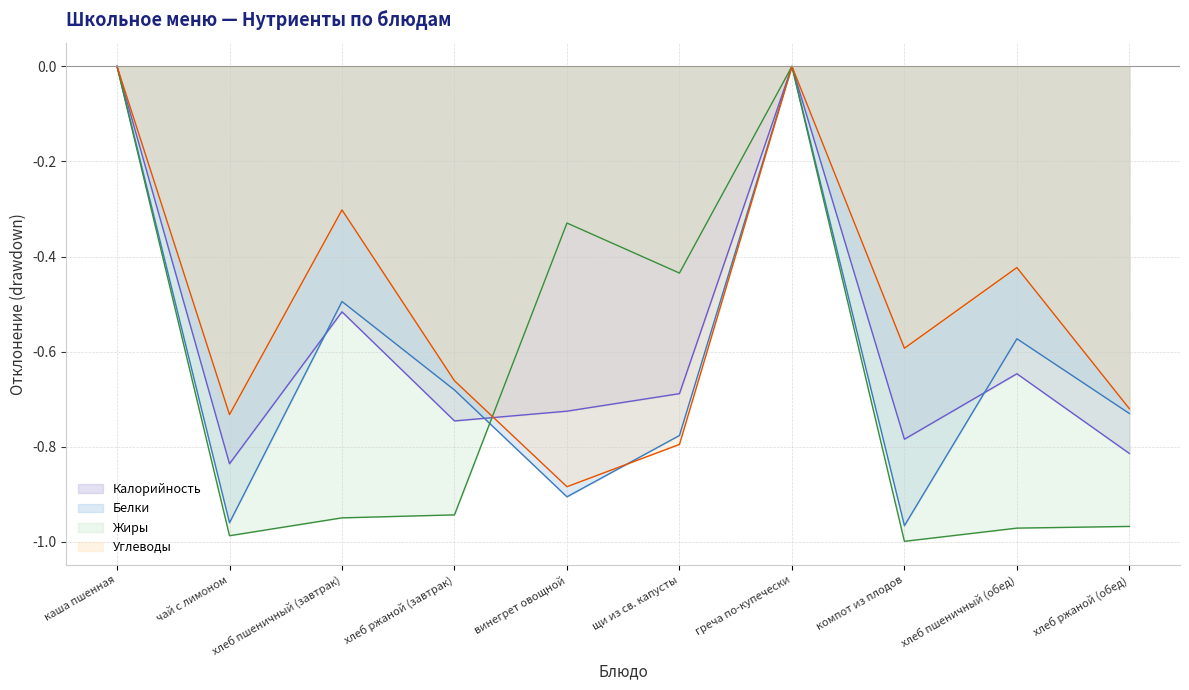

After their last crossing, which series has the higher values: Углеводы or Белки?

Белки